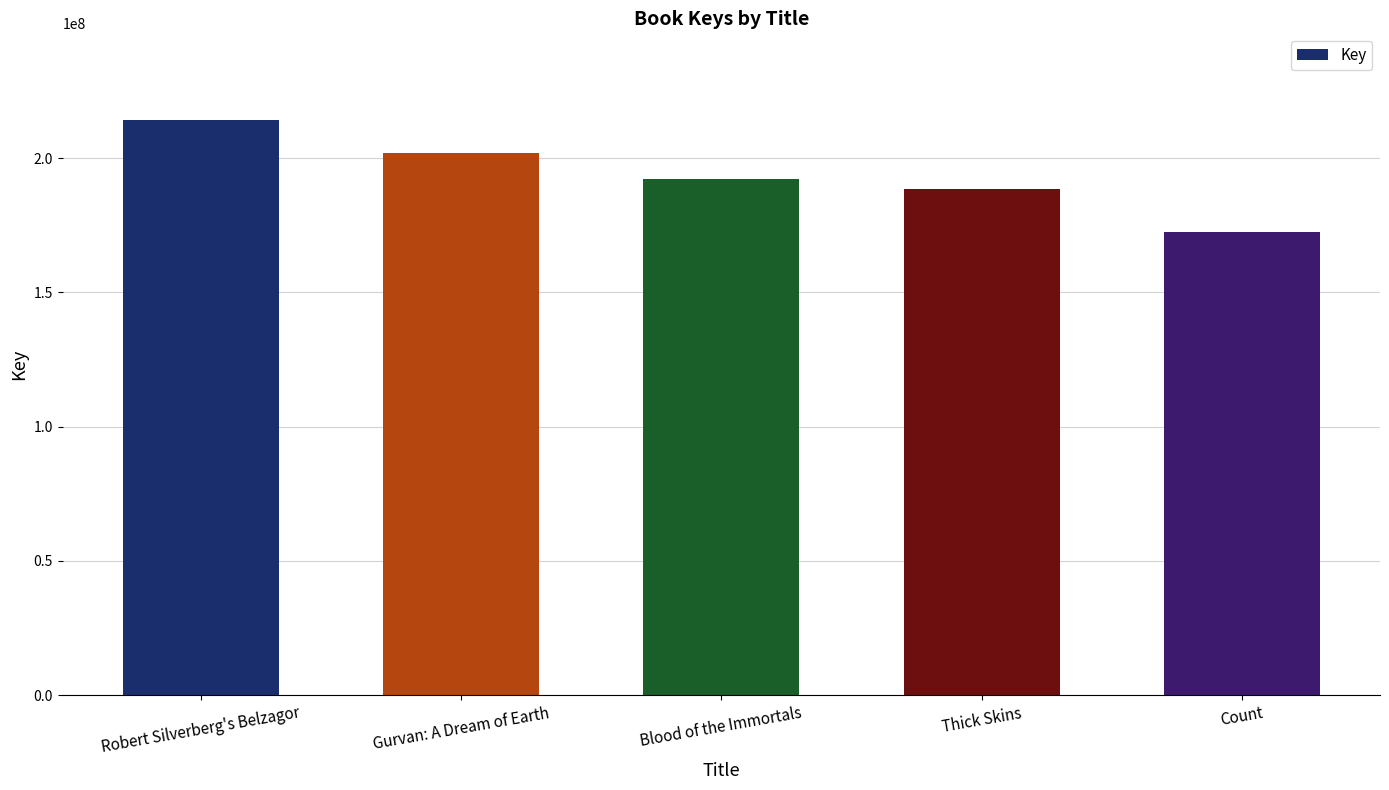

Rank the categories by value from highest to lowest.

Robert Silverberg's Belzagor, Gurvan: A Dream of Earth, Blood of the Immortals, Thick Skins, Count